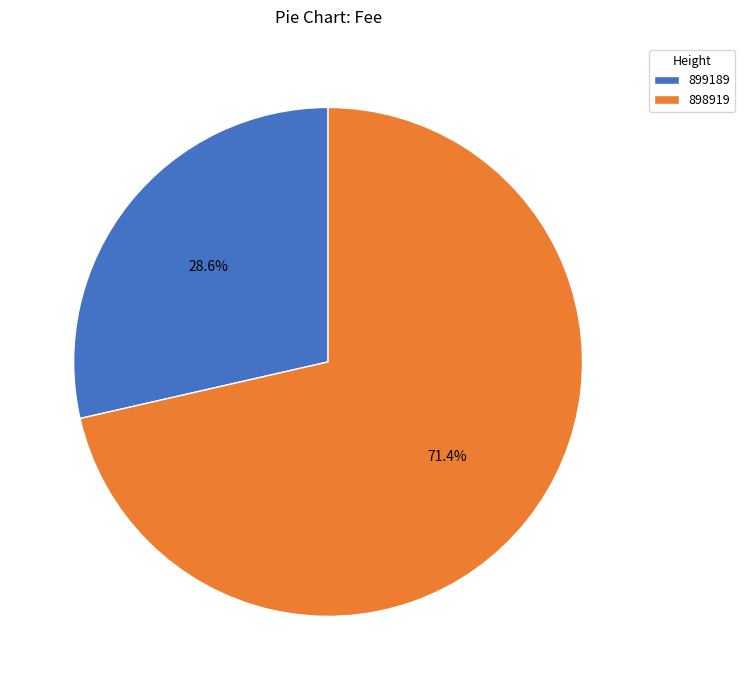

Which has a higher value, 899189 or 898919?

898919